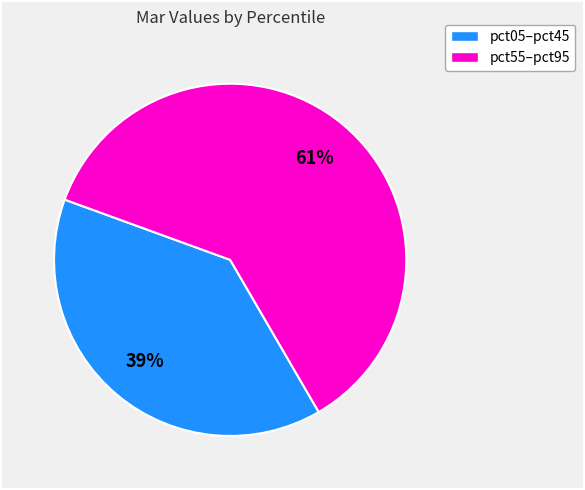

To the nearest percent, what is the average slice percentage?

50%